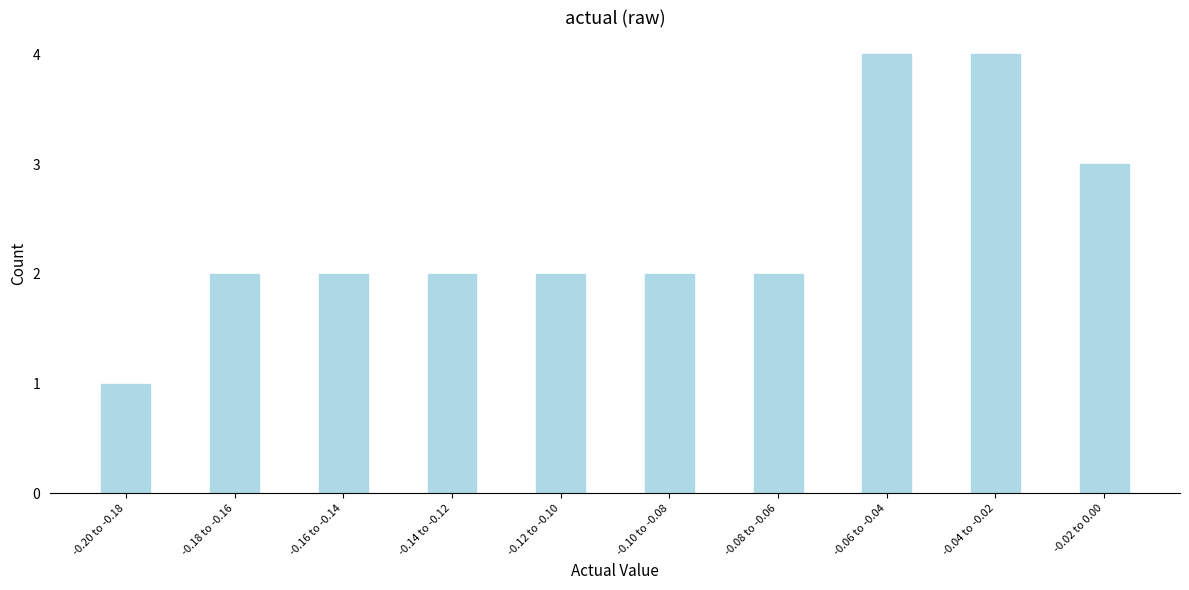

Reading right to left, what are all the values shown in this chart?

3	4	4	2	2	2	2	2	2	1